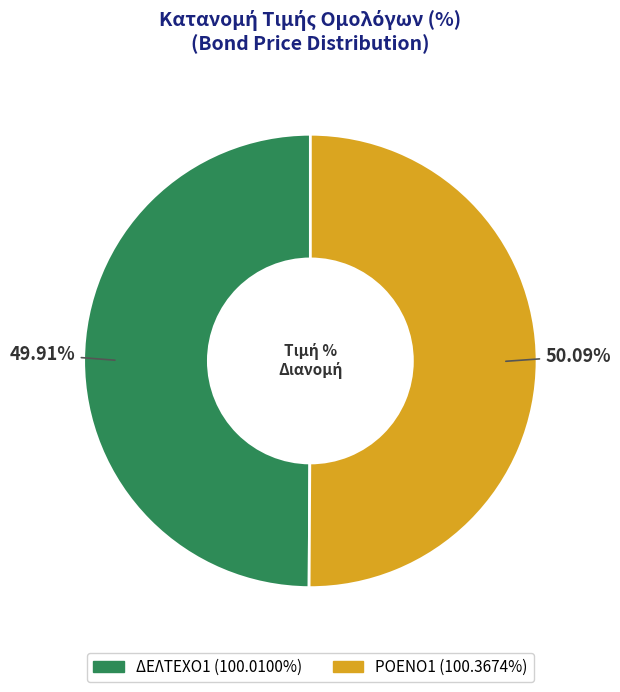

What is the ratio of the value at ΡΟΕΝΟ1 to the value at ΔΕΛΤΕΧΟ1?

1.0